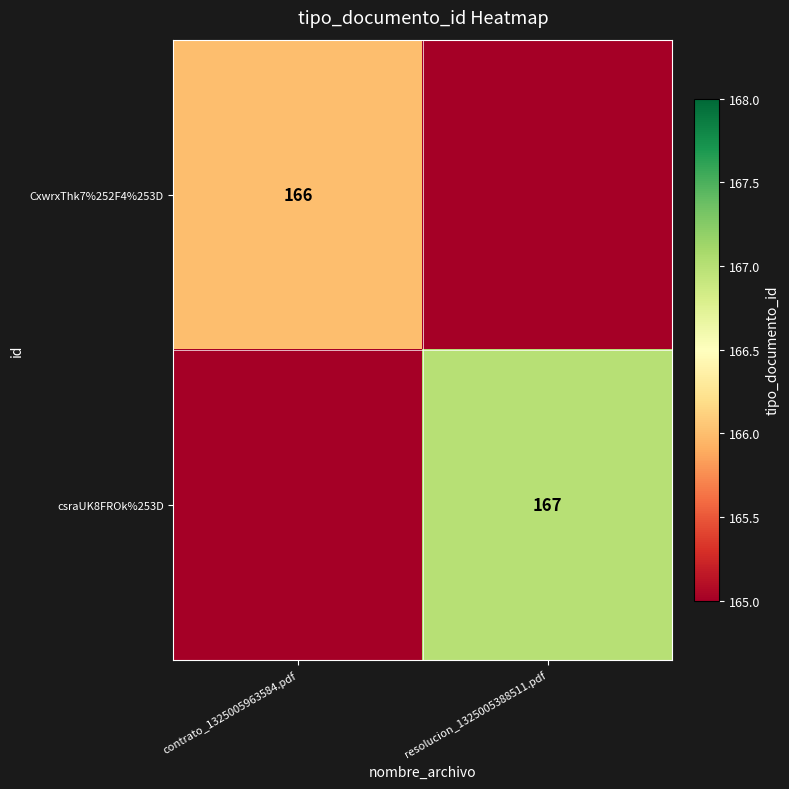

Is the value of CxwrxThk7%252F4%253D at contrato_1325005963584.pdf greater than the value of csraUK8FROk%253D at resolucion_1325005388511.pdf?

No